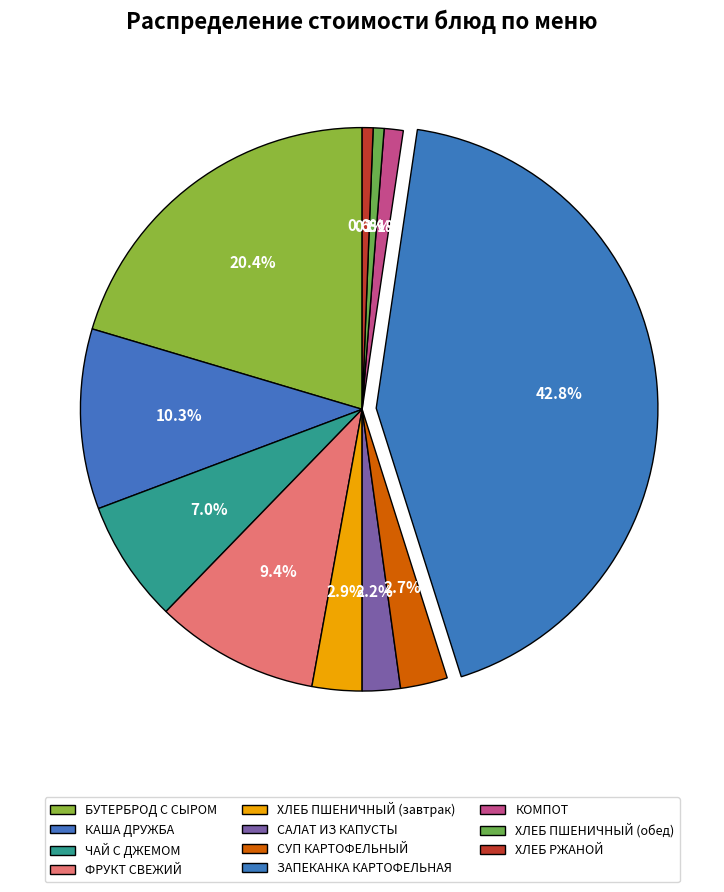

To the nearest percent, what is the combined percentage of ЧАЙ С ДЖЕМОМ and ХЛЕБ ПШЕНИЧНЫЙ (обед)?

8%